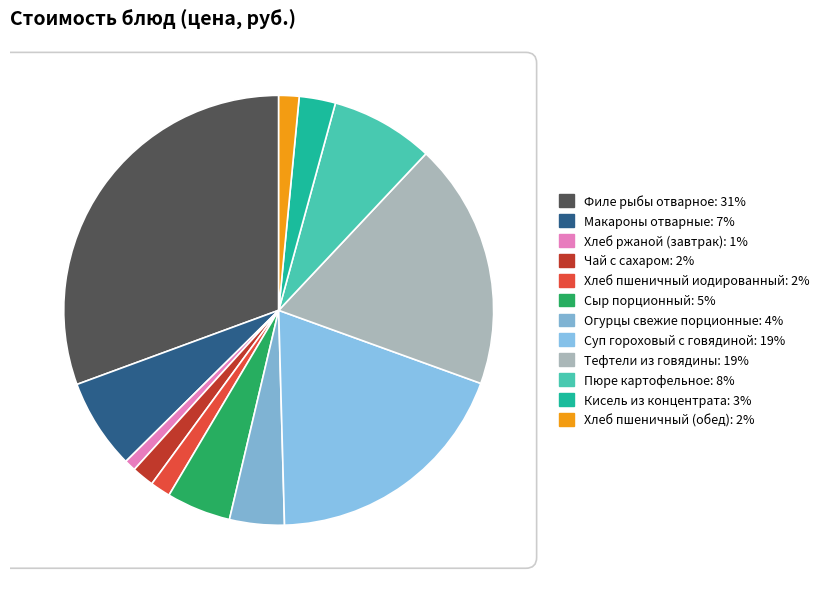

How many segments does this pie chart have?

12